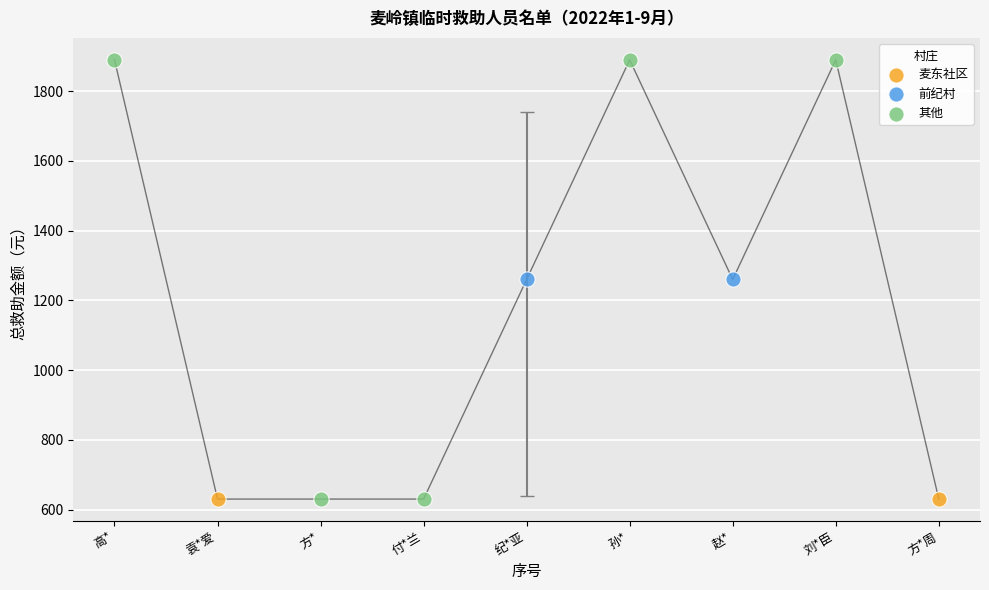

What are all the series names shown in the legend?

麦东社区, 前纪村, 其他